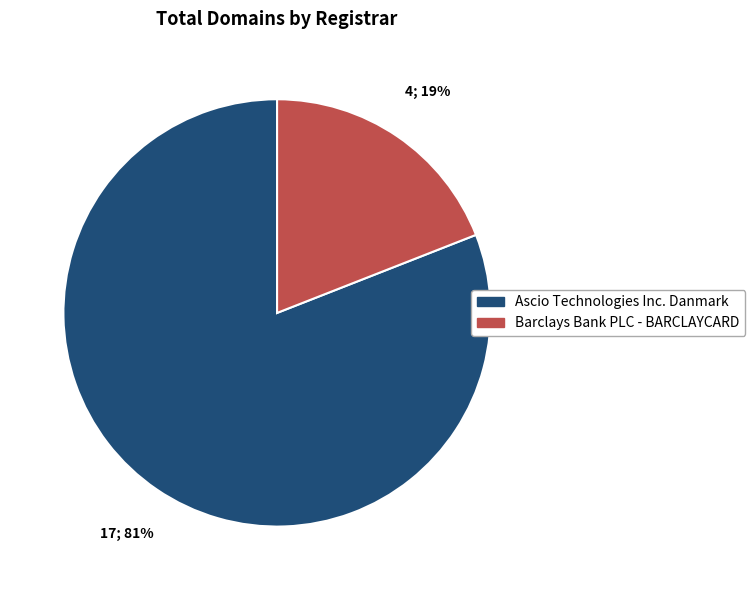

To the nearest percent, what percentage of the pie is Ascio Technologies Inc. Danmark?

81%